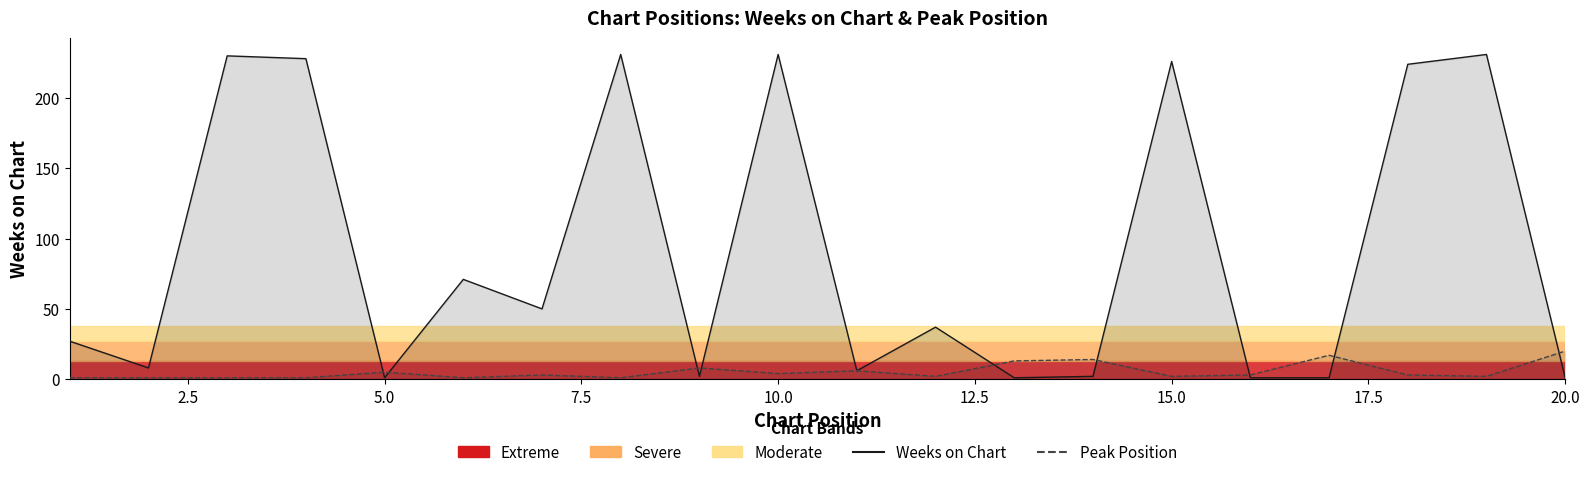

How many interior local peaks does the Peak Position series have?

6